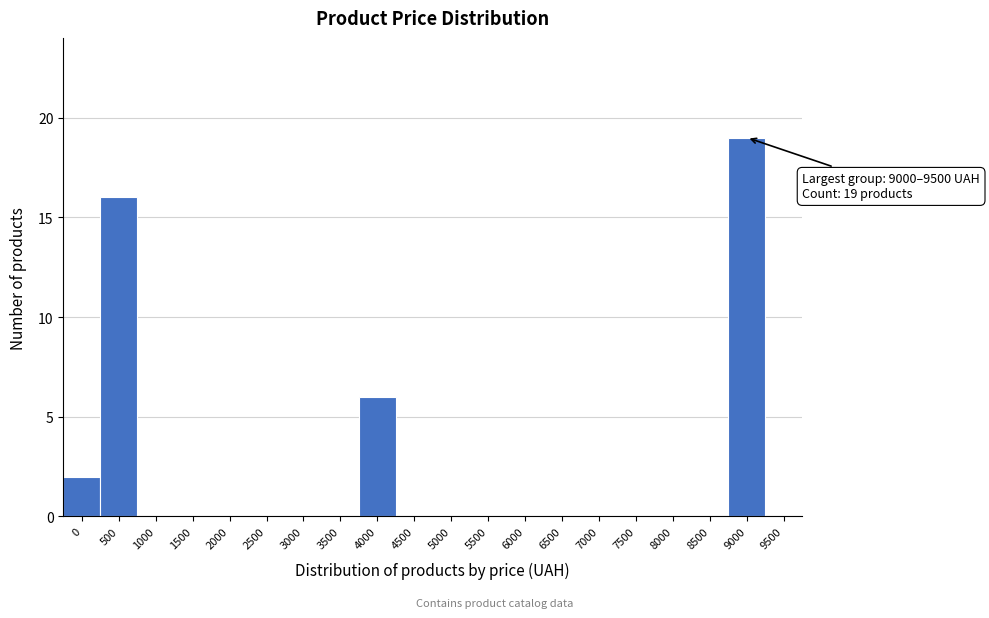

Reading left to right, what are all the values shown in this chart?

0=2	500=16	1000=0	1500=0	2000=0	2500=0	3000=0	3500=0	4000=6	4500=0	5000=0	5500=0	6000=0	6500=0	7000=0	7500=0	8000=0	8500=0	9000=19	9500=0